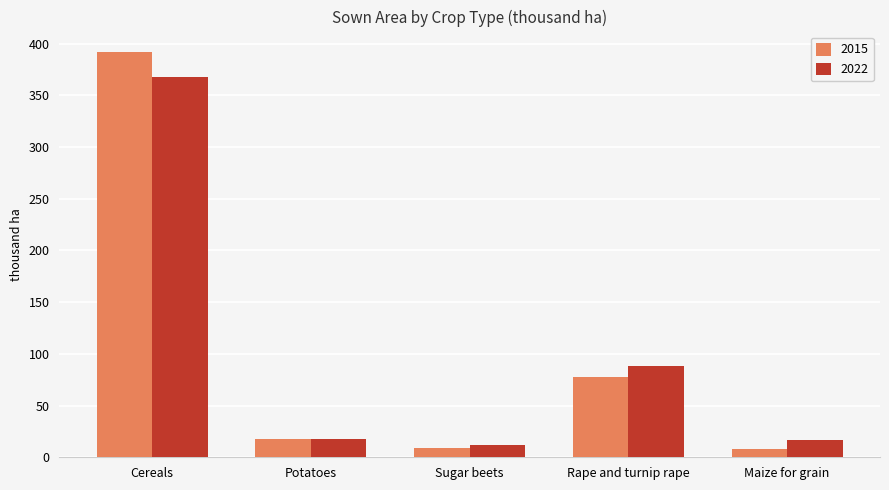

Which series has the largest range (max minus min)?

2015